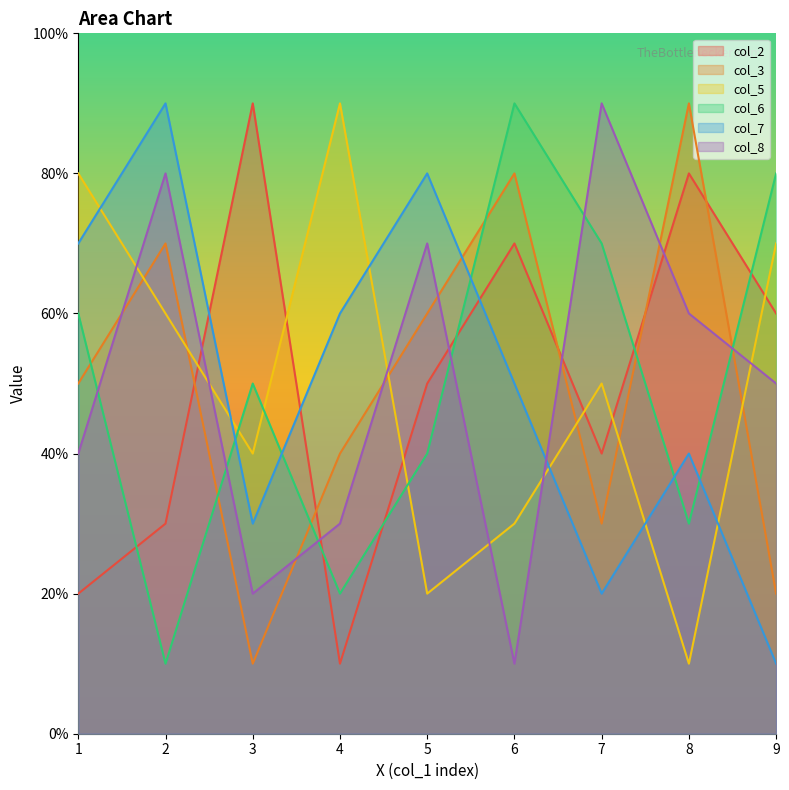

Which series has the largest total across all categories?

col_2